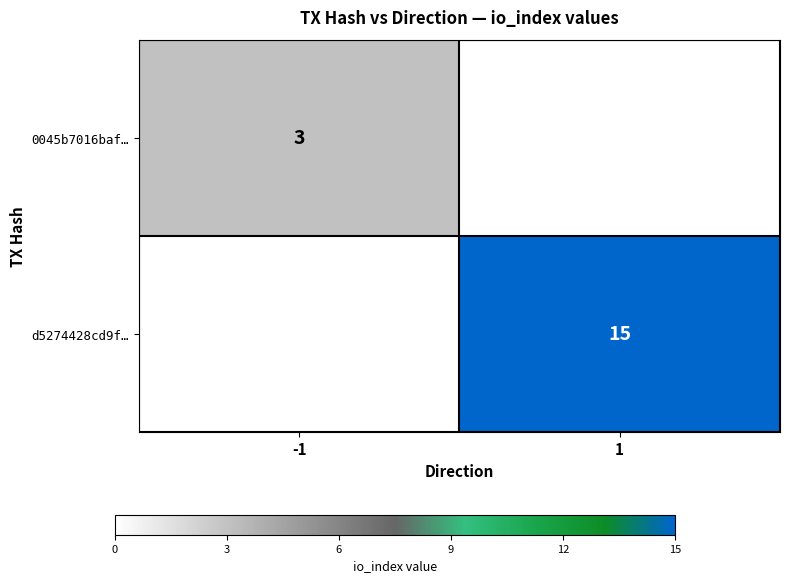

Is the value of 0045b7016baf… at -1 greater than the value of d5274428cd9f… at 1?

No